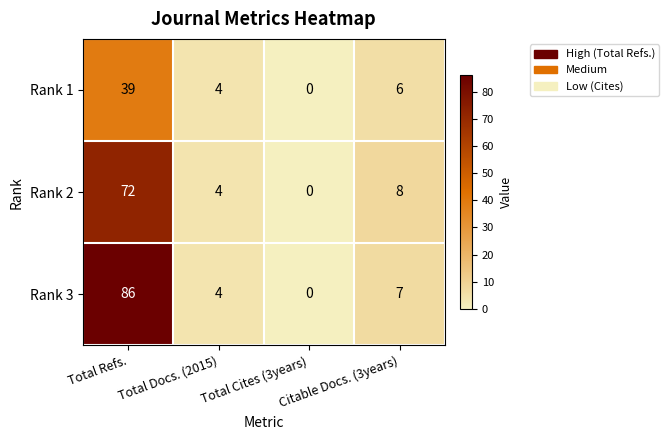

Is it true that Rank 3 equals 4 at Total Docs. (2015)?

True